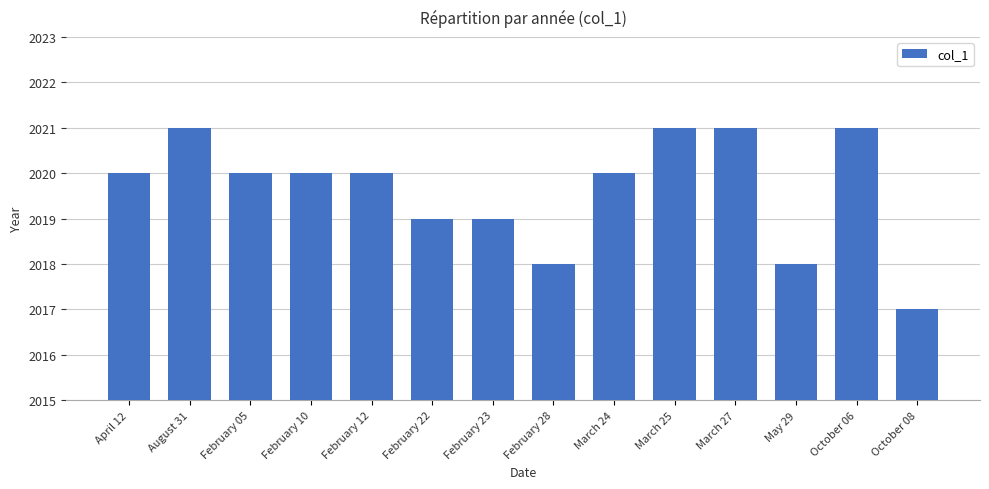

Is it true that the value at March 27 is 1240?

False